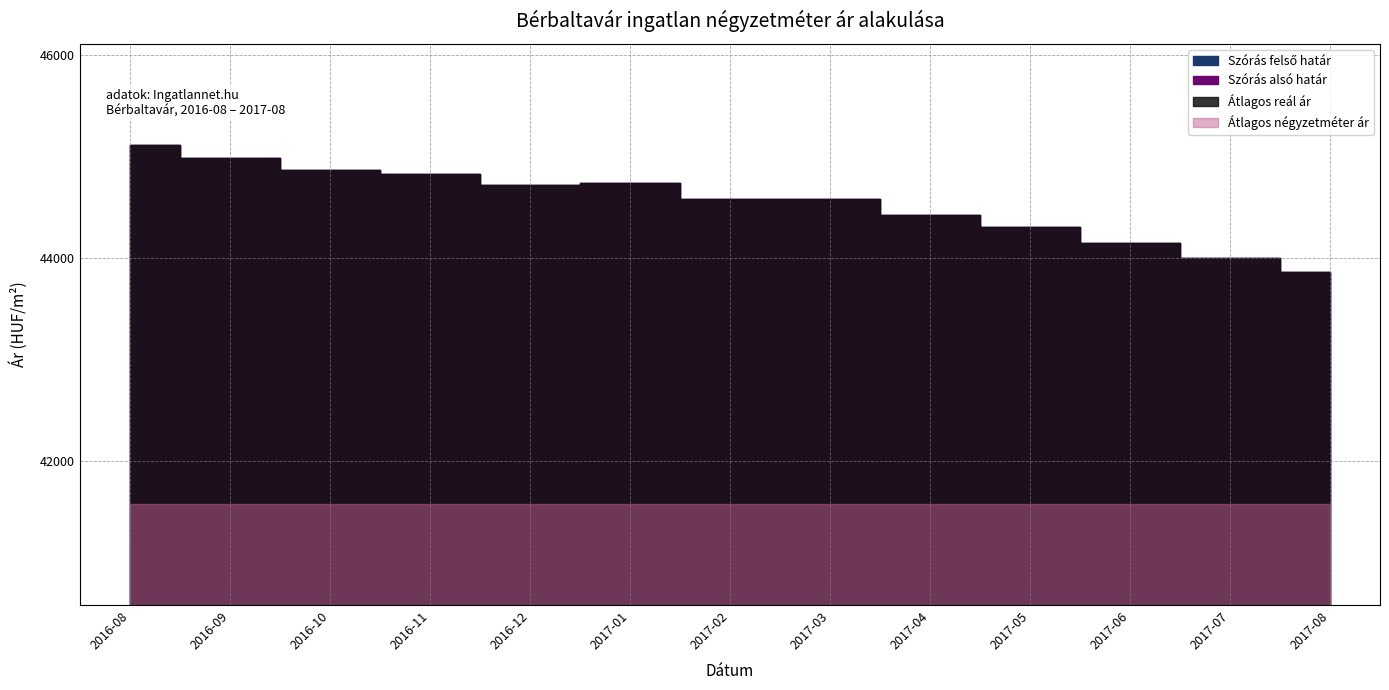

Which category has the highest value in the Átlagos reál ár series?

2016-08